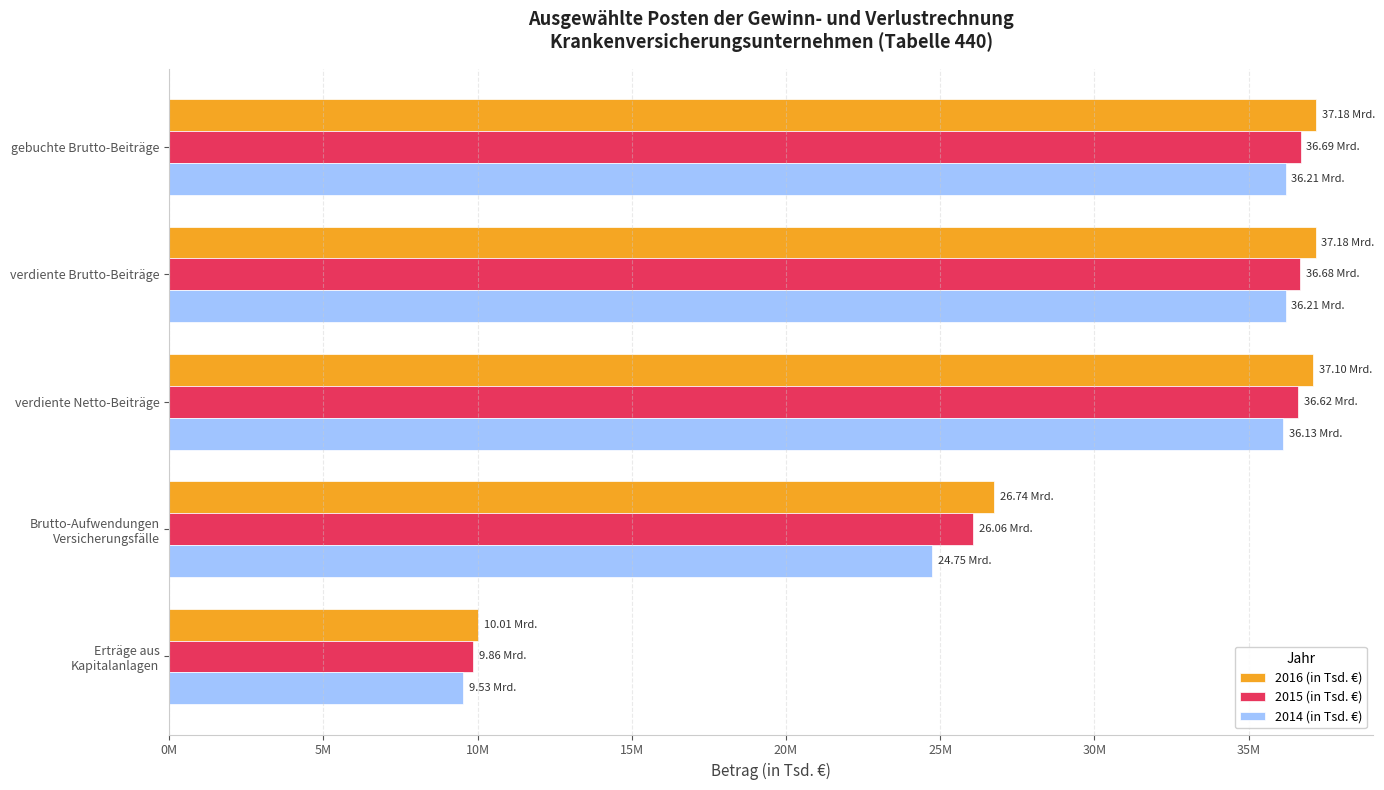

How many categories are shown in the chart?

5